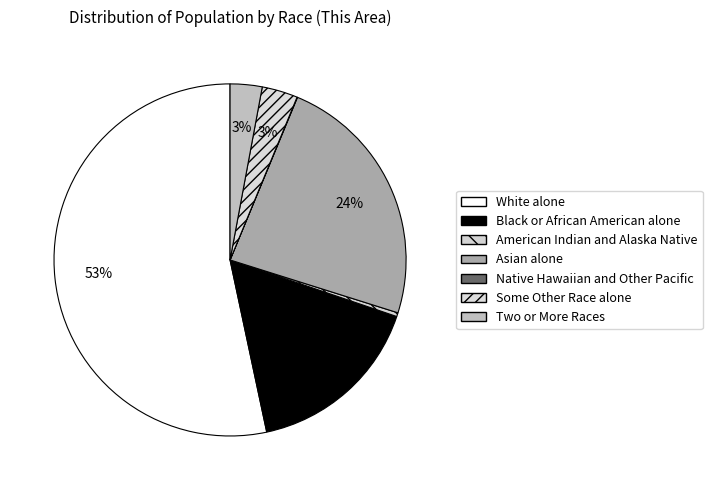

Which has a higher value, Two or More Races or Black or African American alone?

Black or African American alone